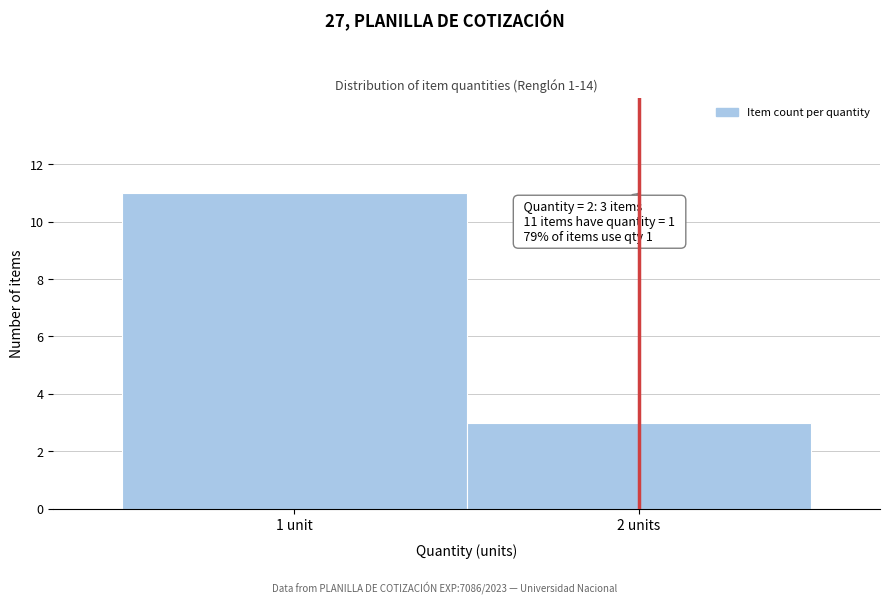

Reading left to right, transcribe all the data shown in this chart.

11	3